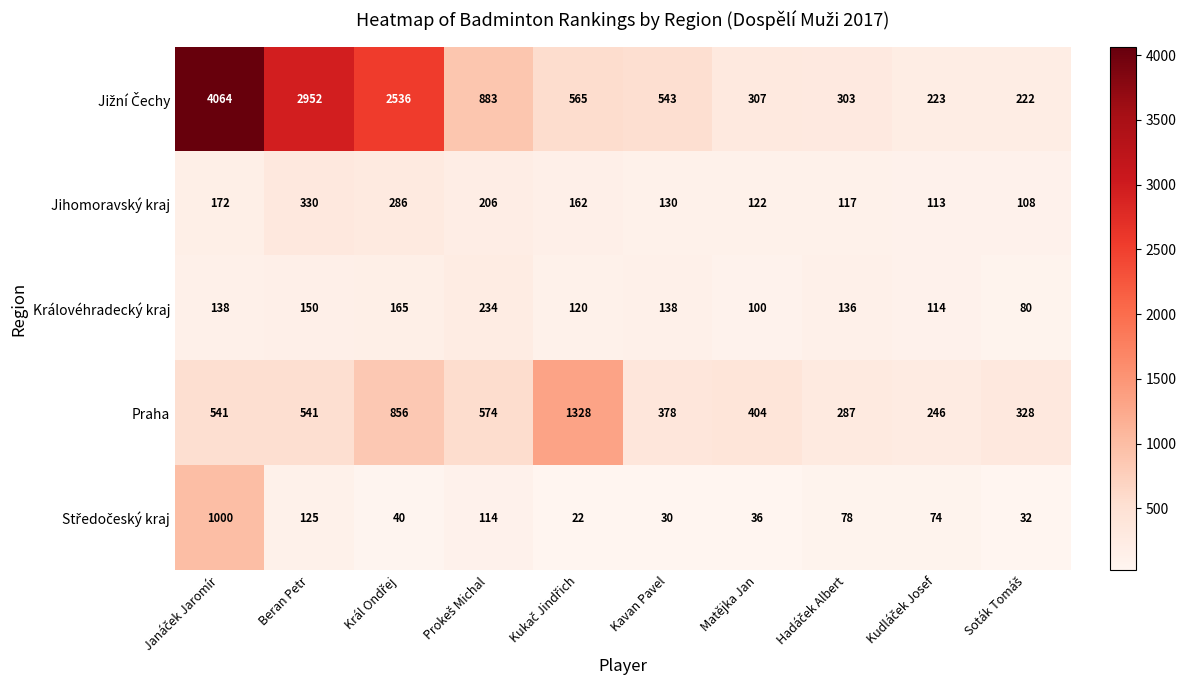

The Praha series shows 192 at Matějka Jan. True or false?

False